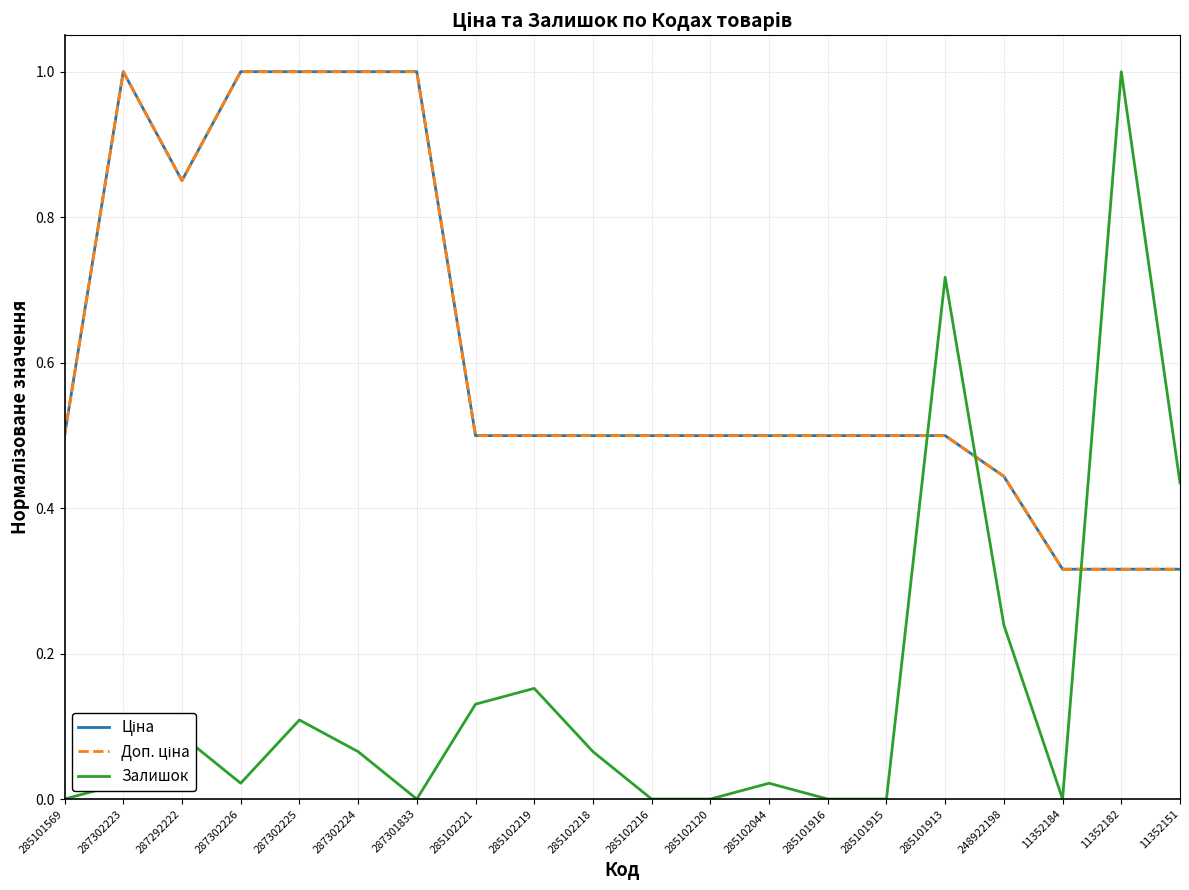

Is this an area chart (filled region under the line)?

No